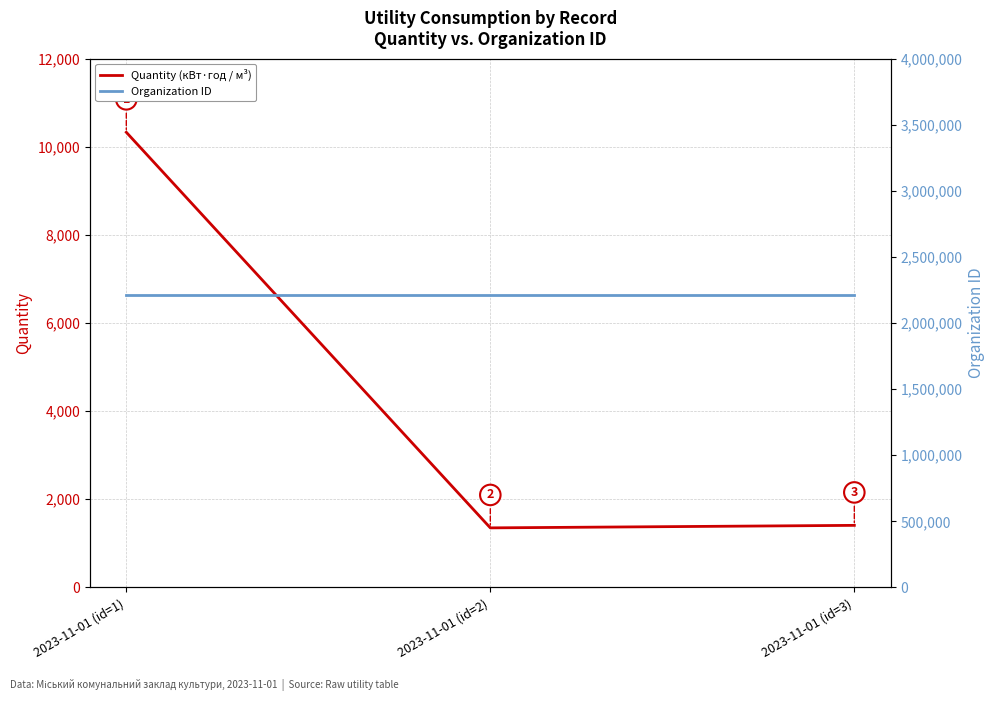

What is the difference between the maximum and minimum values in the Quantity (кВт·год / м³) series?

8979